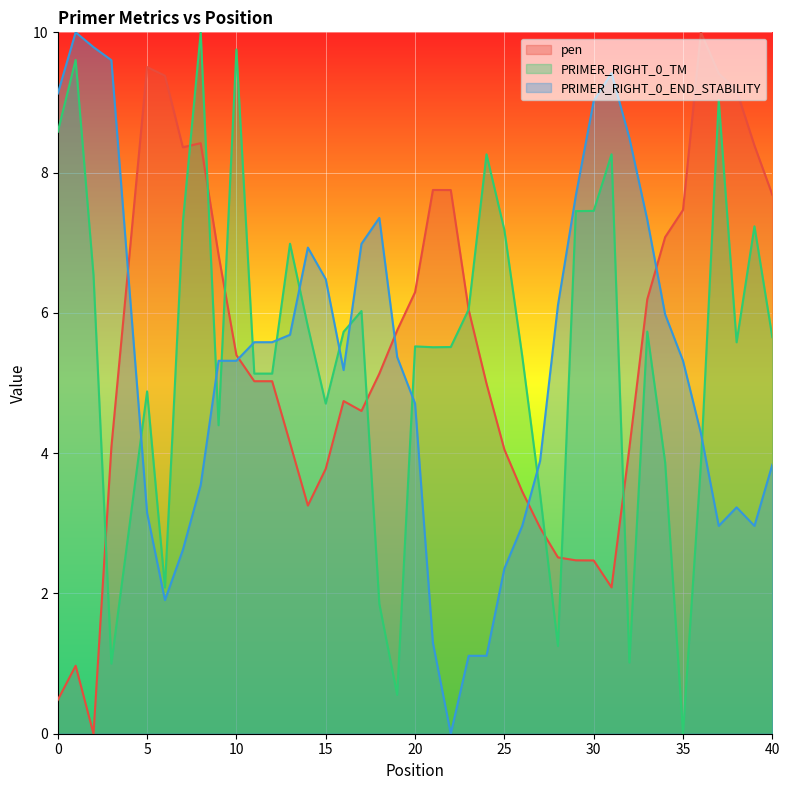

Which series has the largest total across all categories?

PRIMER_RIGHT_0_TM